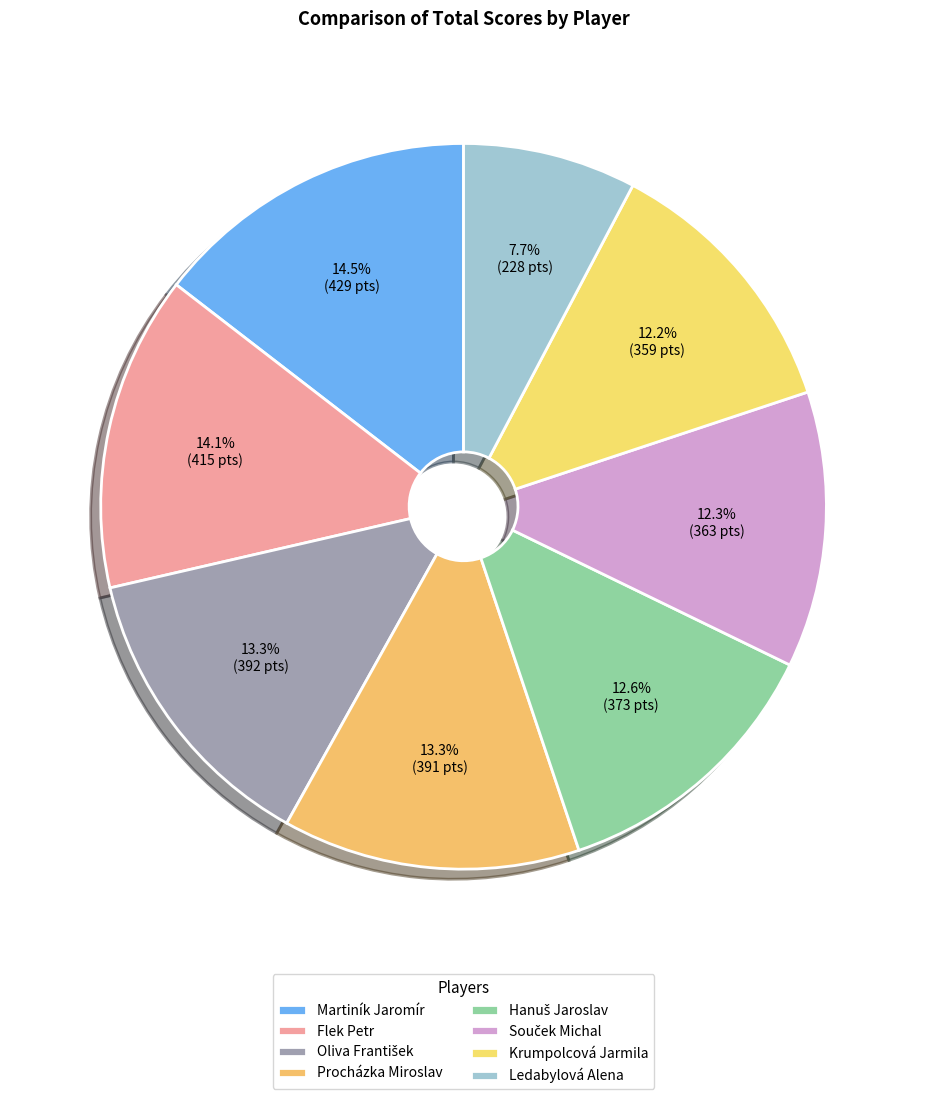

How many slices are in this pie chart?

8